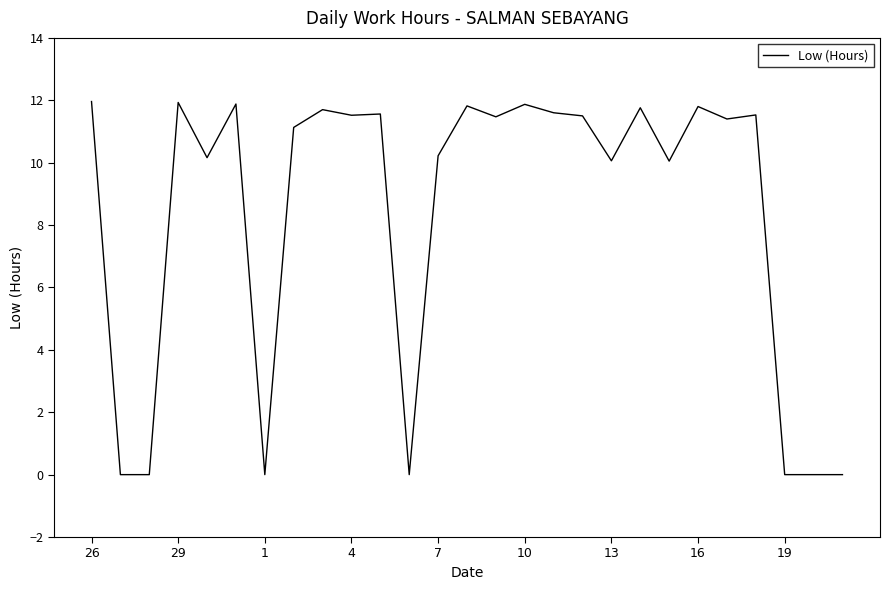

What is the average value?

8.4